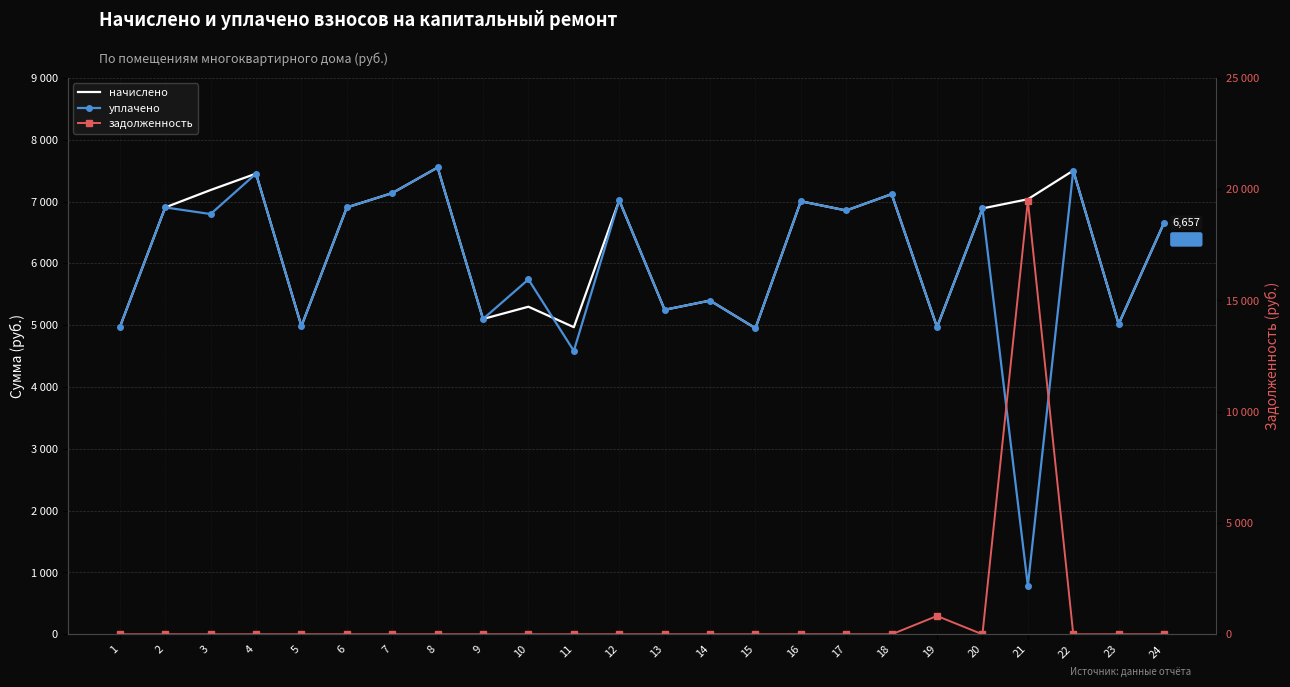

At how many categories does at least one series exceed 8266?

1